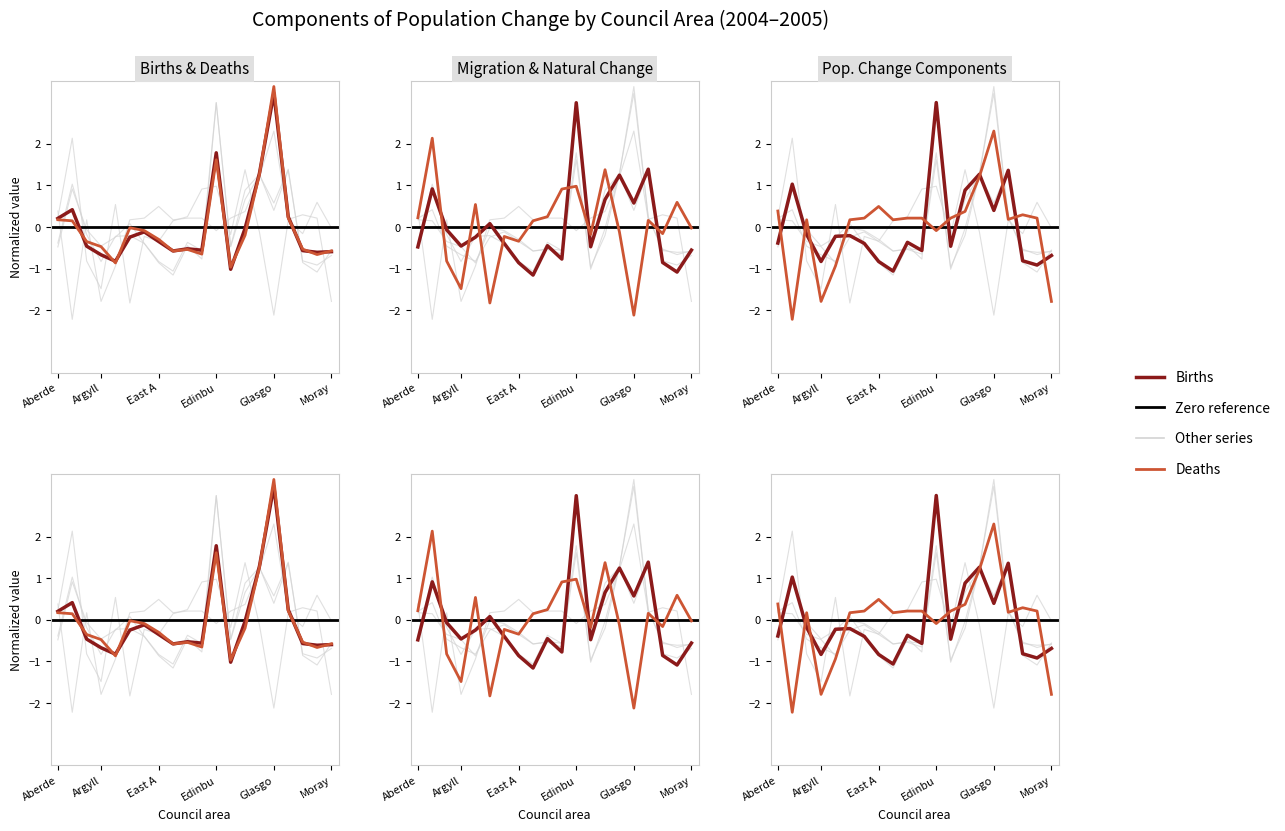

Where is the first local maximum for Population change (Number)?

Aberdeenshire